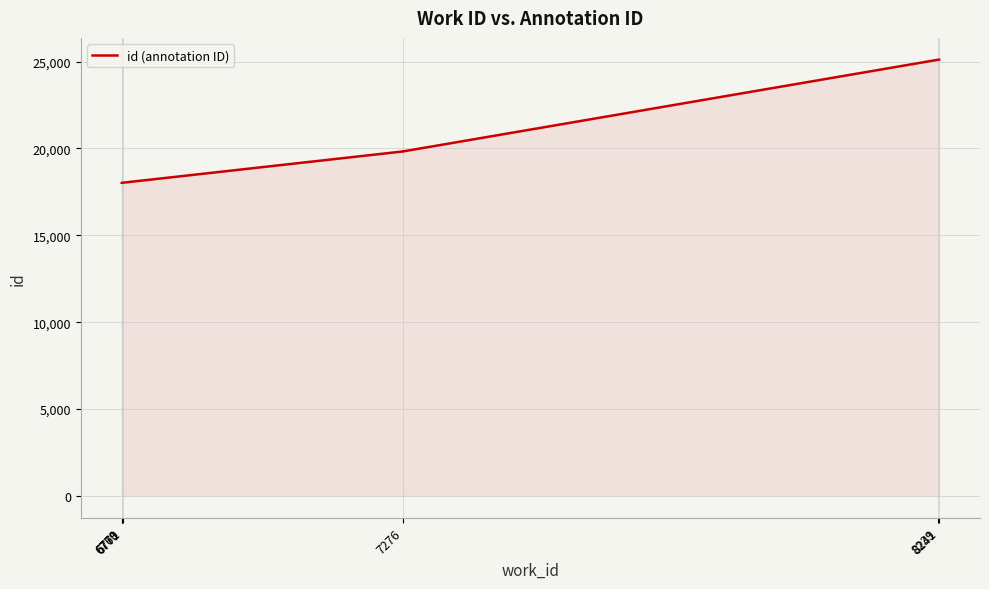

What is the sum of all values?

199802